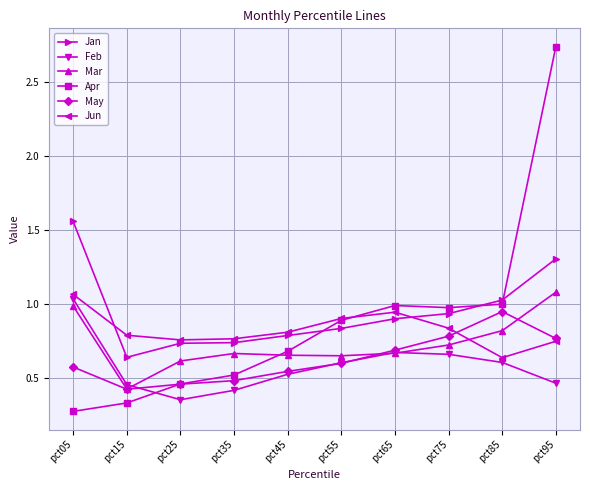

The Feb series shows 0.7 at pct15. True or false?

False